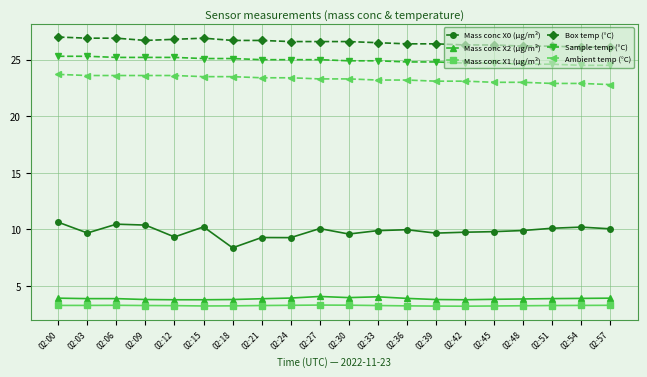

Is it true that Mass conc X1 (μg/m³) equals 5.5 at 02:21?

False